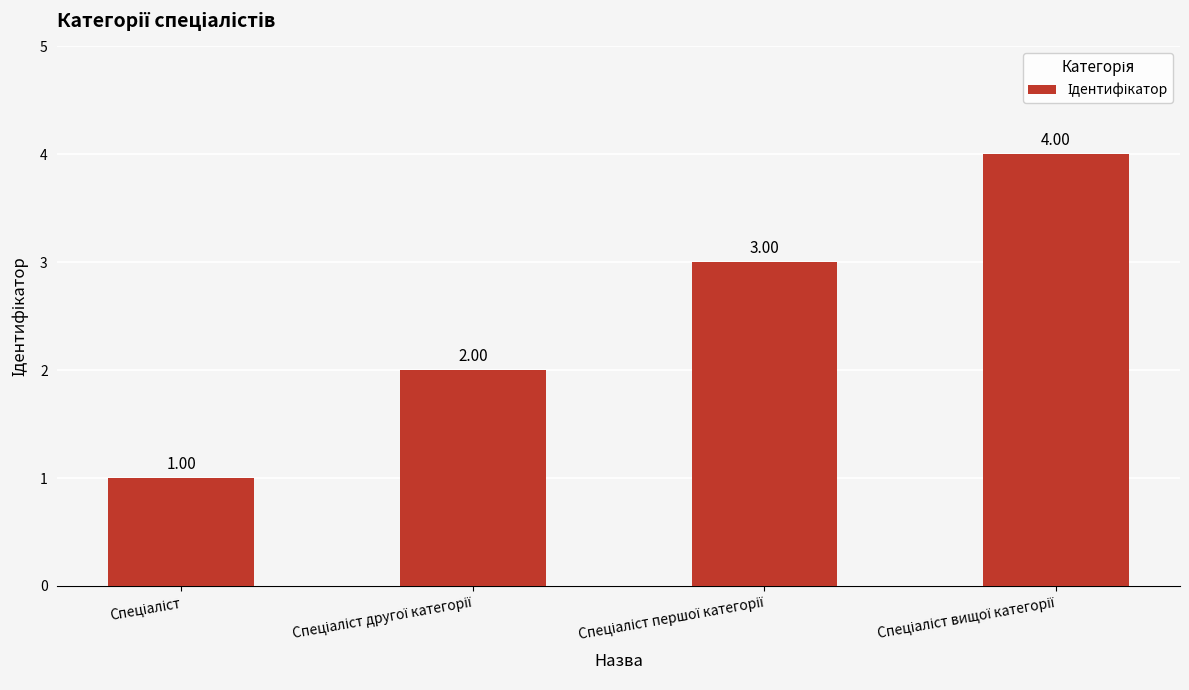

What is the difference between the maximum and minimum values?

3